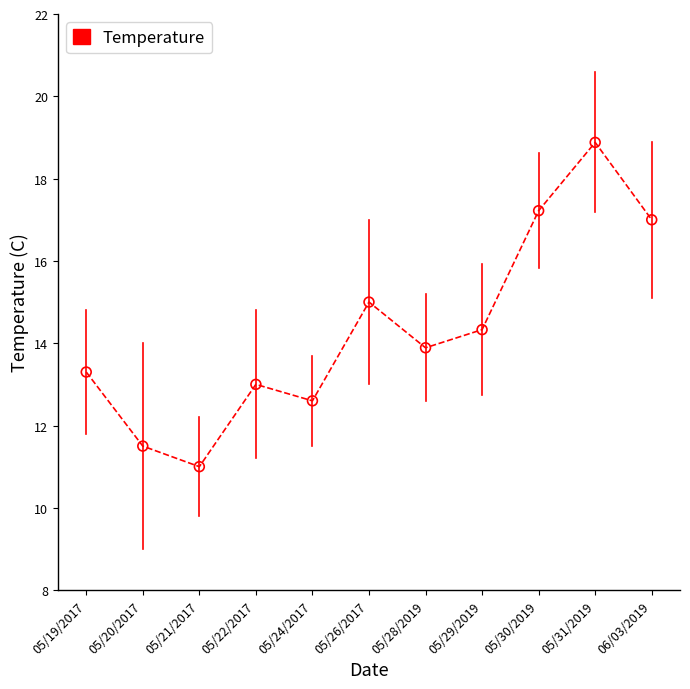

What is the change in value from 05/22/2017 to 05/29/2019?

+1.3